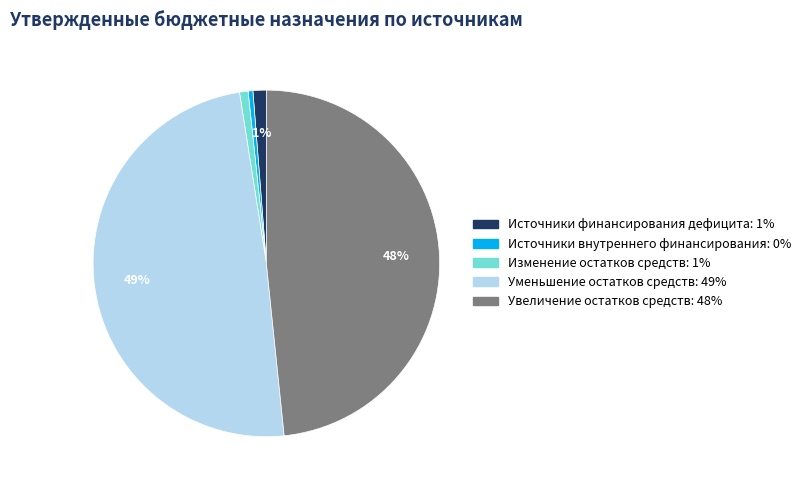

To the nearest percent, what is the difference between the largest and smallest slice percentages?

49%